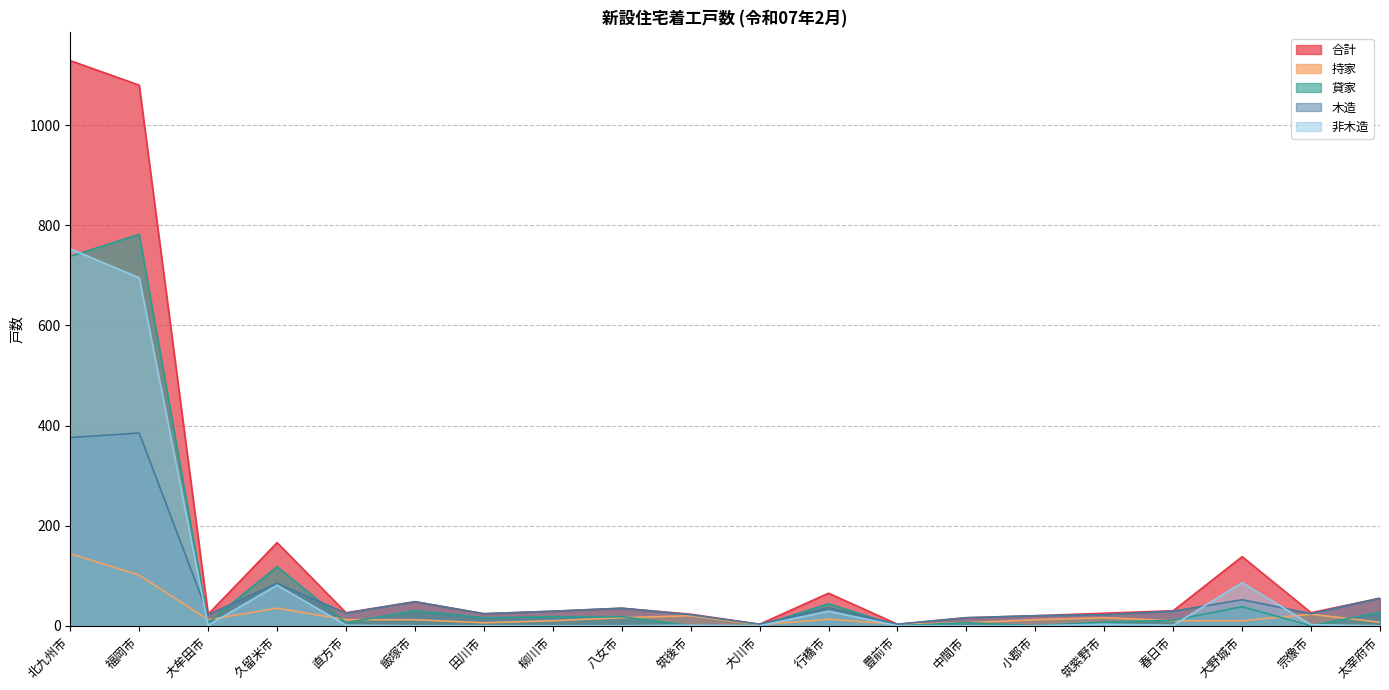

True or false: 木造 has a value of 7 at 柳川市.

False